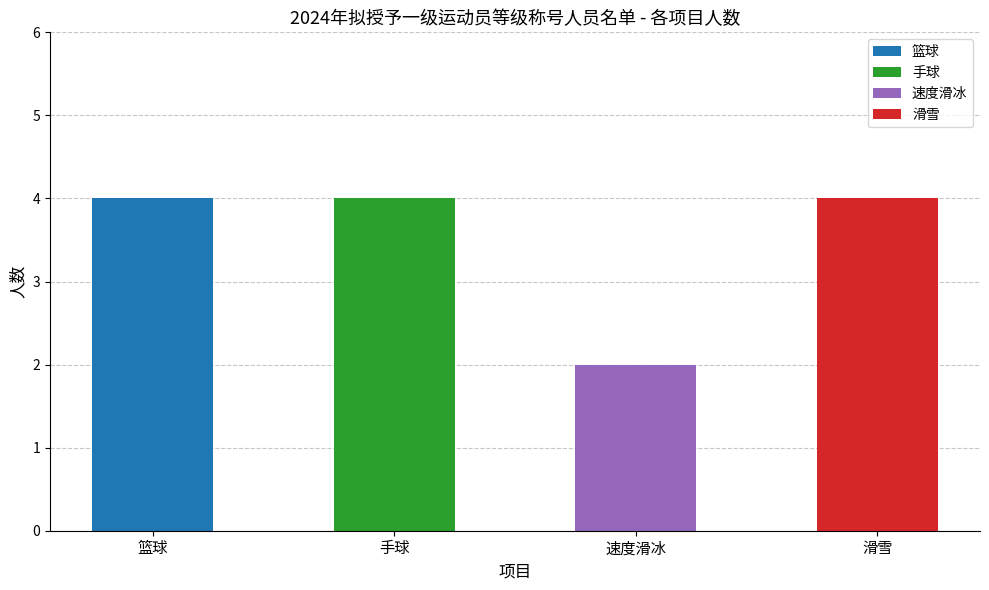

List the labels in order of value, largest first.

篮球, 手球, 滑雪, 速度滑冰